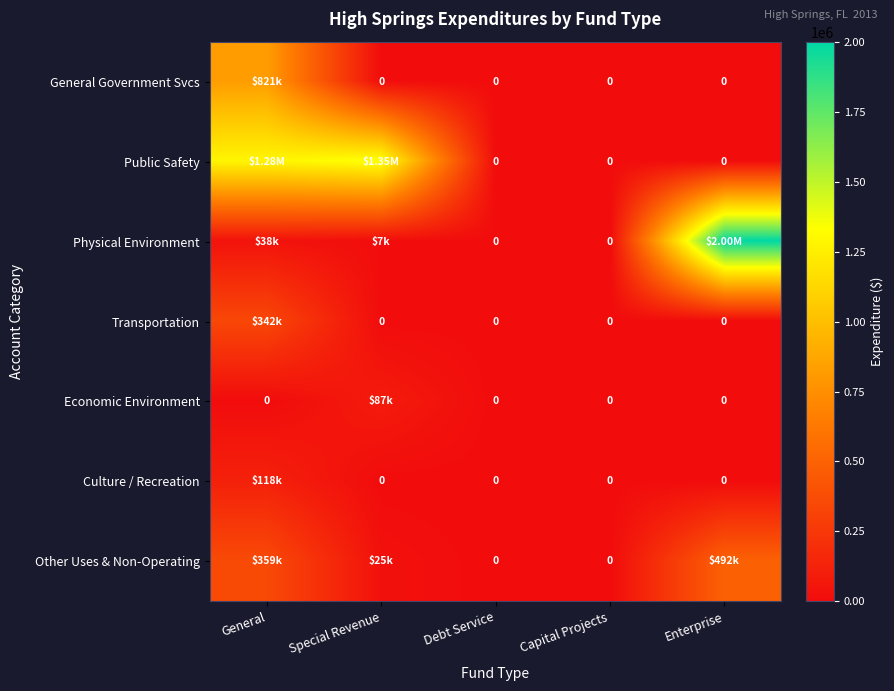

Is the value of Other Uses & Non-Operating at Enterprise greater than the value of Public Safety at General?

No